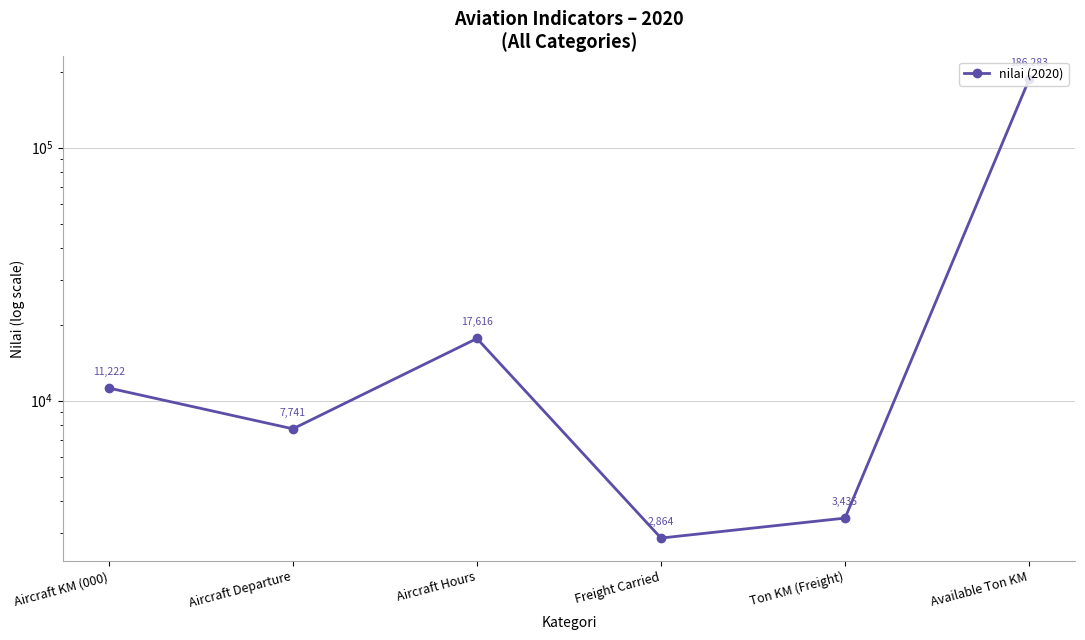

Reading left to right, transcribe all the data shown in this chart.

11222	7741	17616	2864	3435	186283